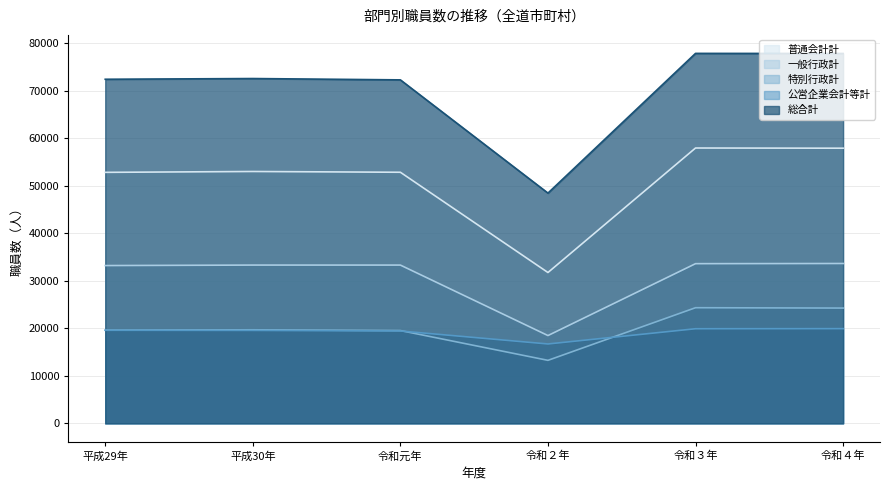

True or false: 特別行政計 and 総合計 cross at least once.

False